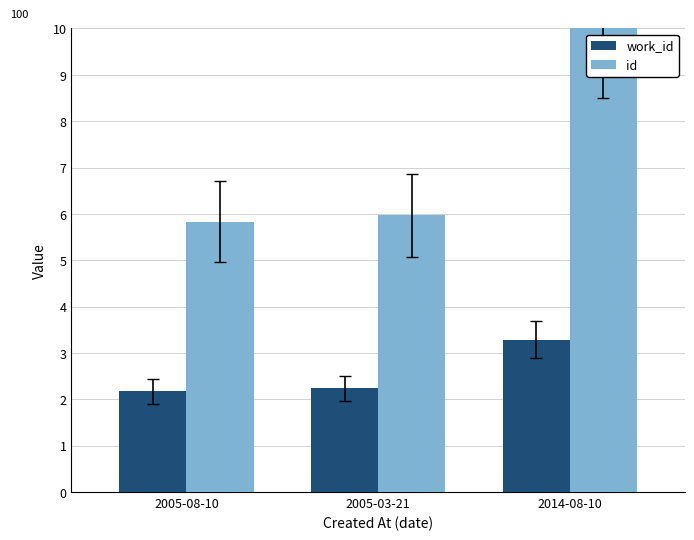

Read the id value at 2014-08-10.

10.0